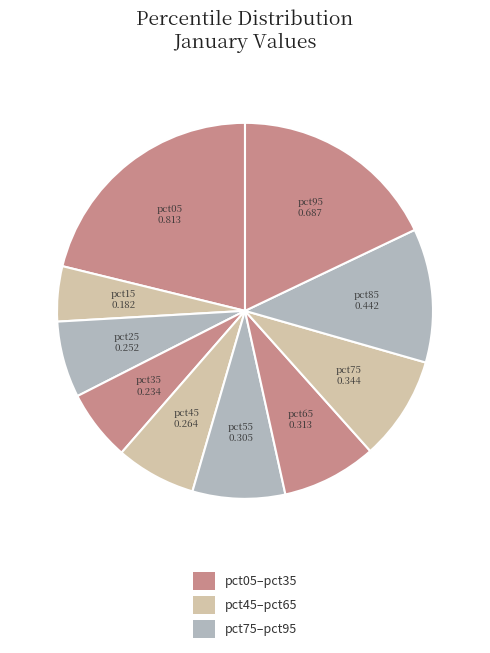

Count the number of slices in the pie.

10